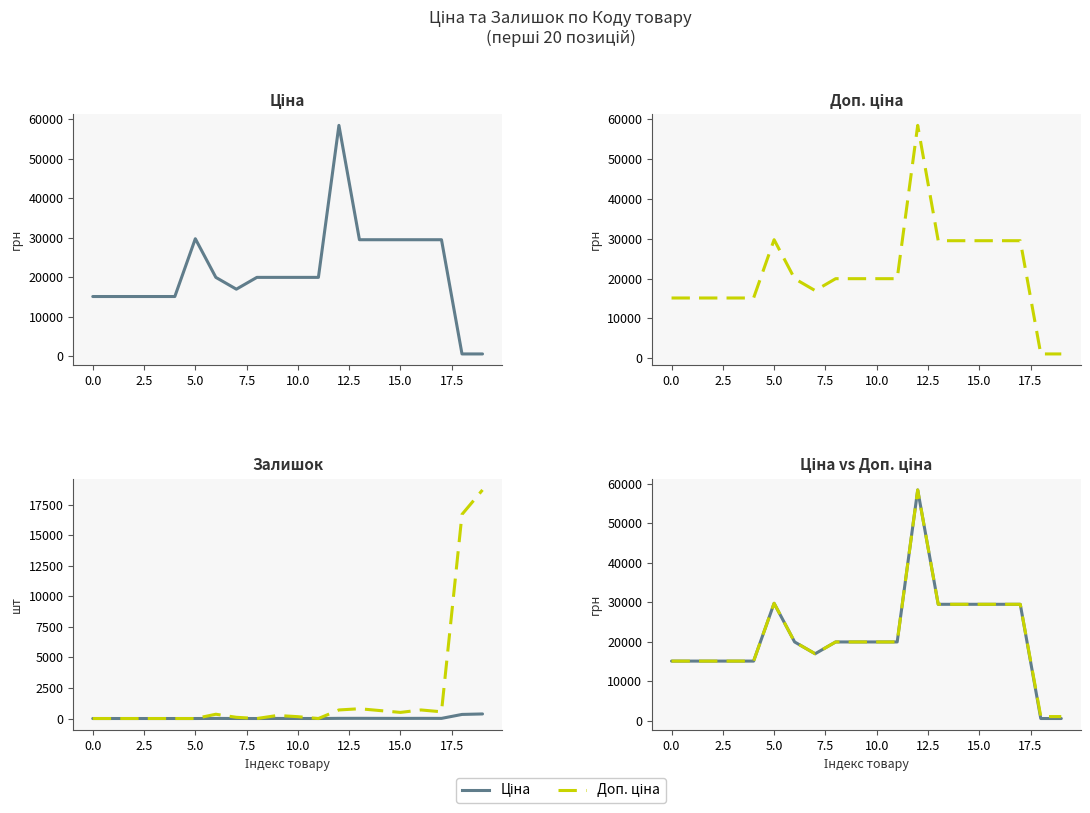

True or false: Залишок (Ціна) and Доп. ціна intersect in this chart.

False